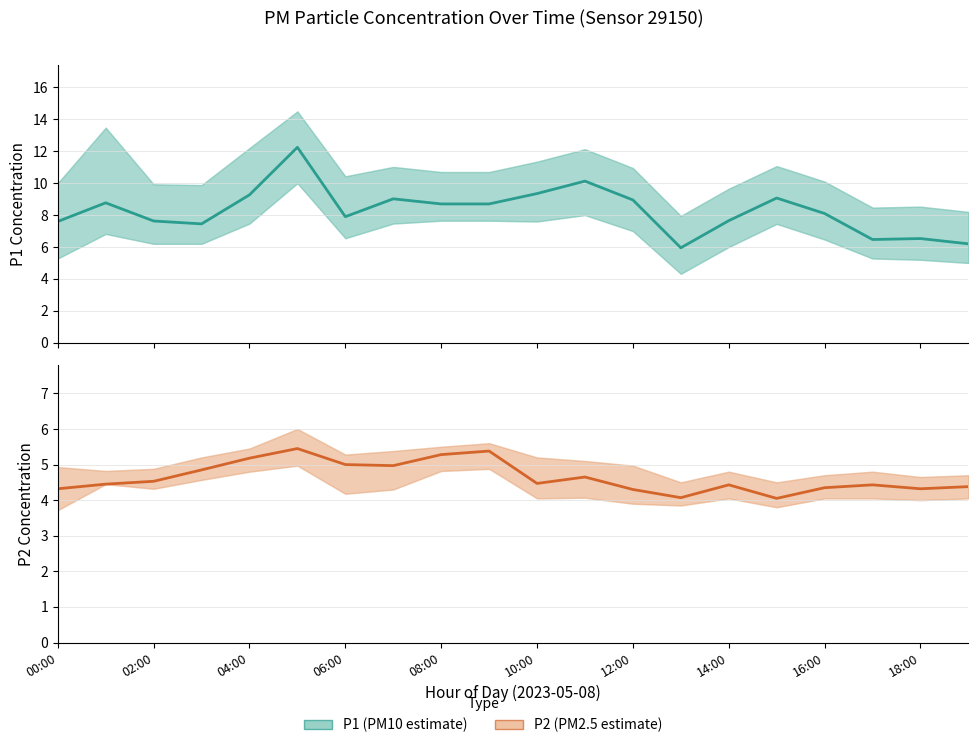

True or false: P2 and P1 intersect in this chart.

False